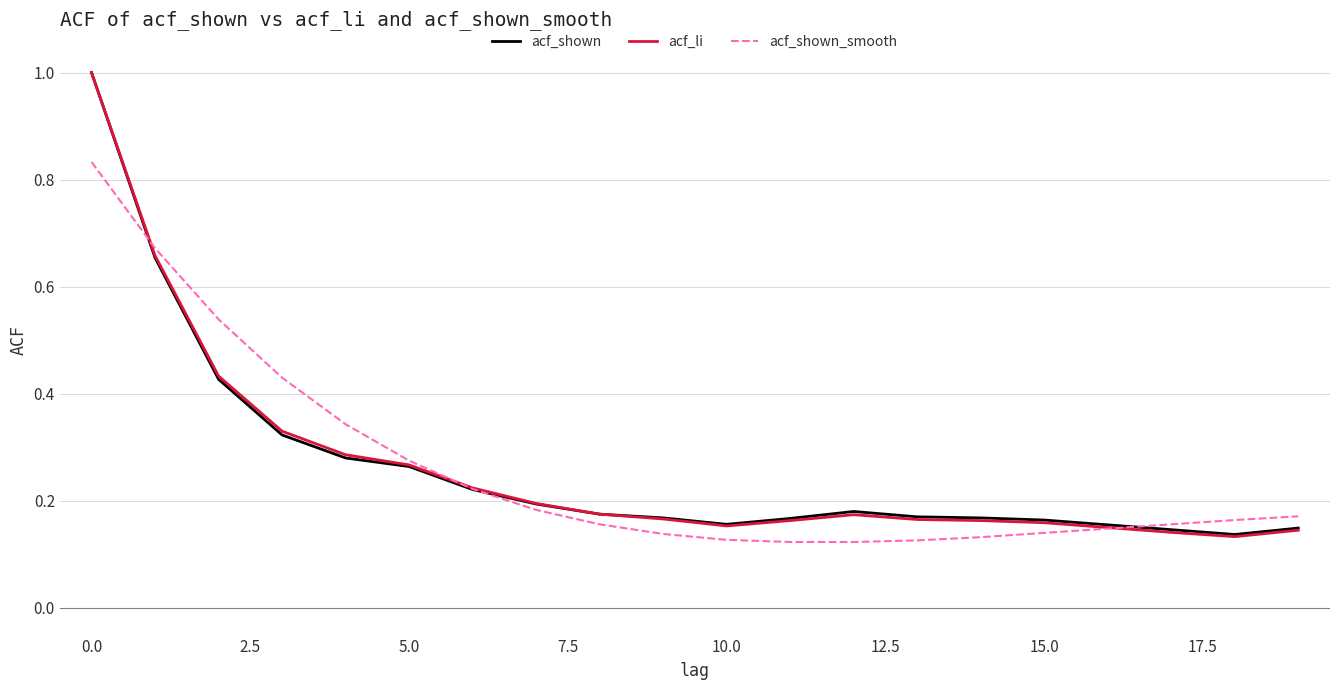

How many lines are shown in the chart?

3